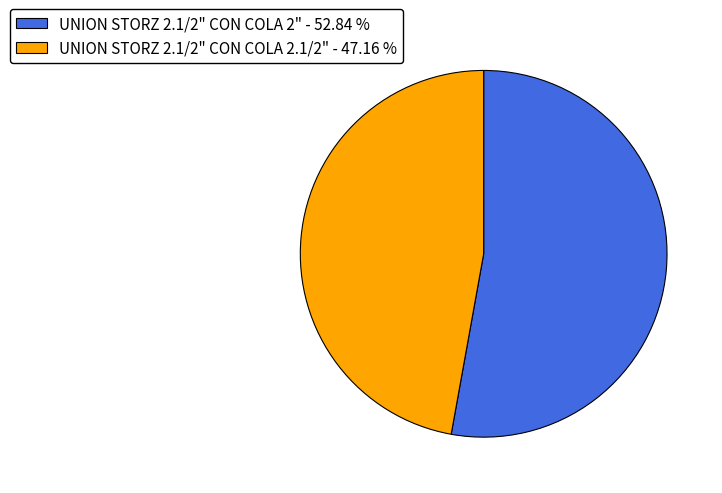

Which has a higher value, UNION STORZ 2.1/2" CON COLA 2" or UNION STORZ 2.1/2" CON COLA 2.1/2"?

UNION STORZ 2.1/2" CON COLA 2"